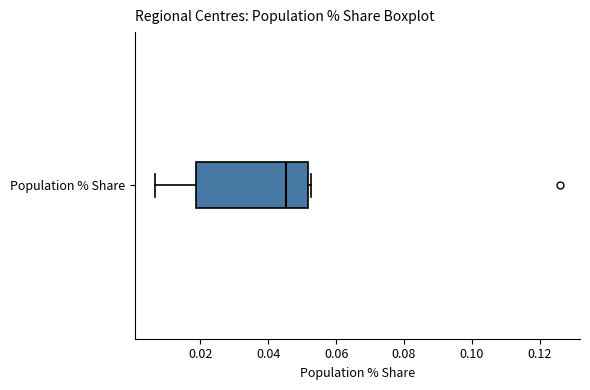

Where does the left whisker of the box for Population % Share end on the x-axis? The values are not printed on the chart, so give them approximately, as read against the axis.

0.006